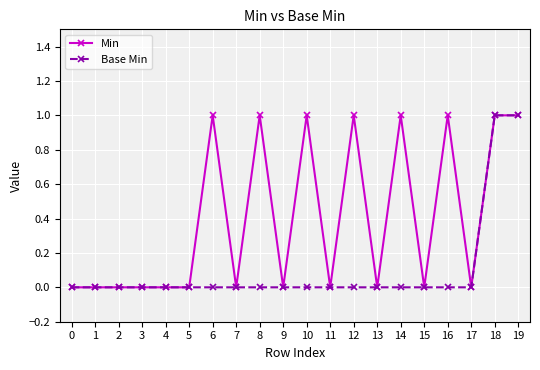

The Base Min series shows 0 at 14. True or false?

True